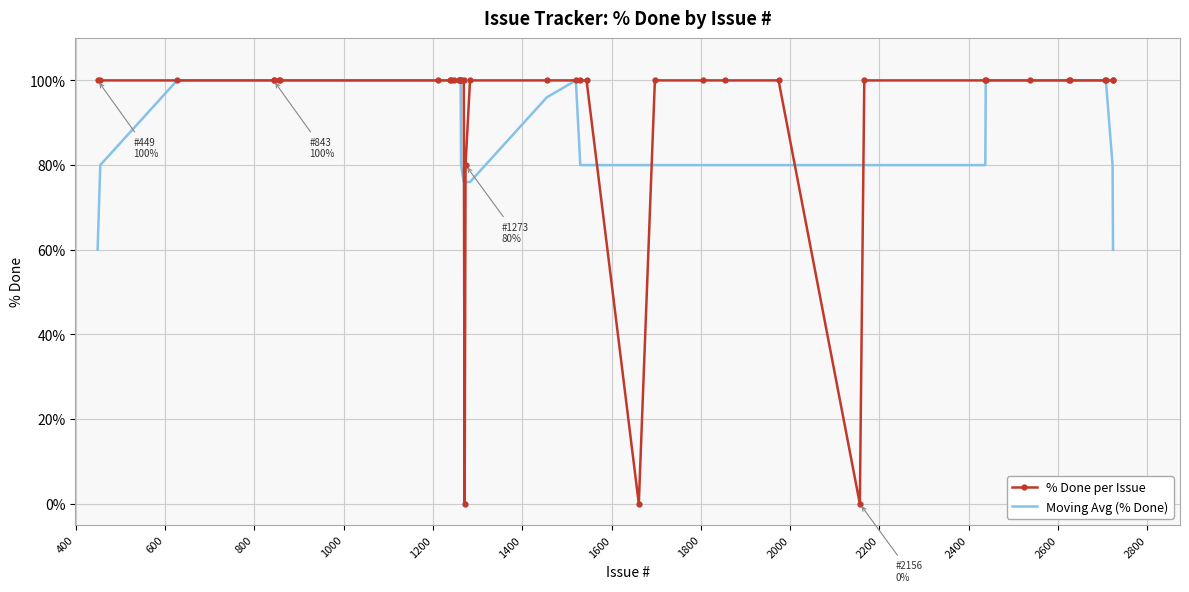

Which series has the largest range (max minus min)?

% Done per Issue